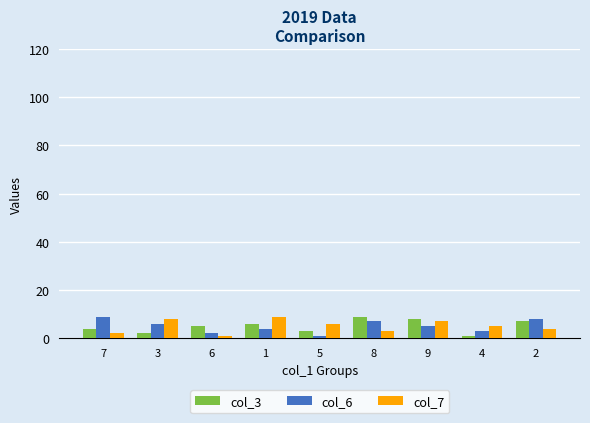

What is the label of the 9th bar from the right?

7